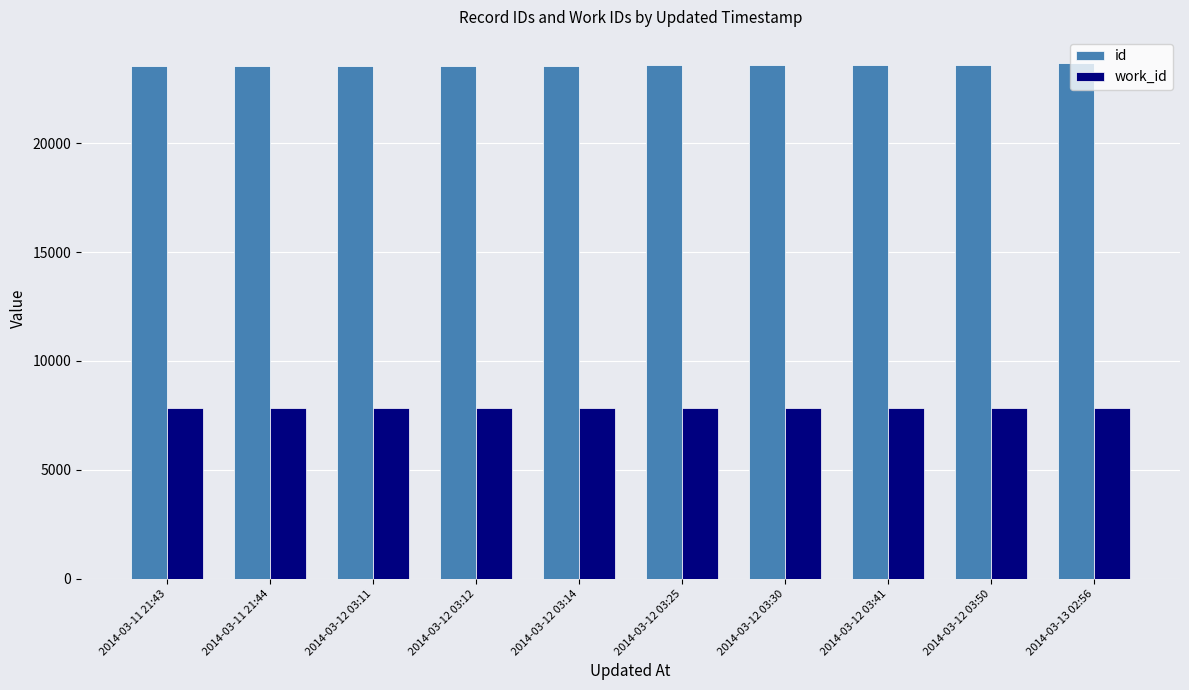

At how many categories does at least one series exceed 21928?

10